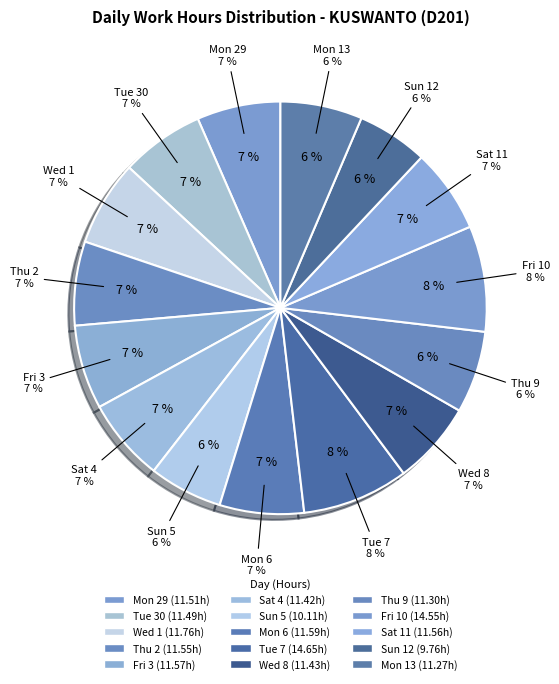

True or false: Tue 30 accounts for 7% of the total.

True